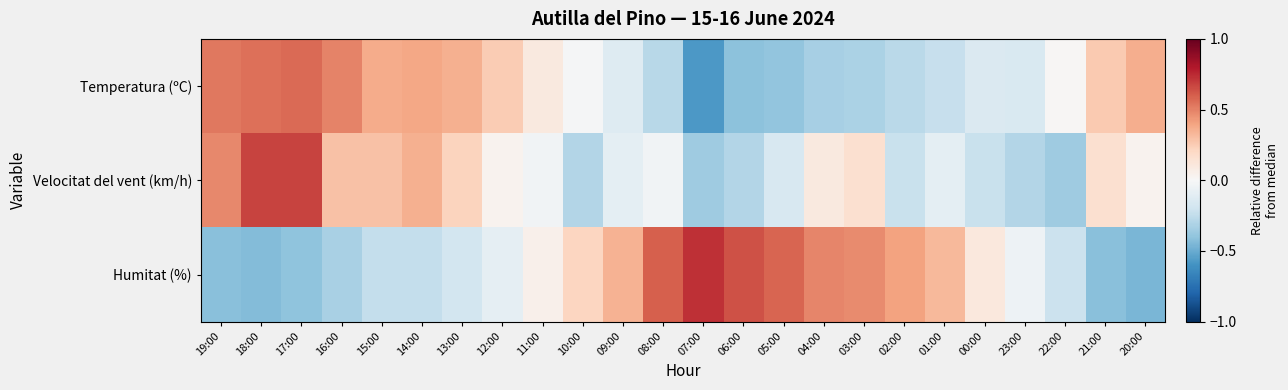

Which has a higher value, 14:00 or 03:00?

14:00